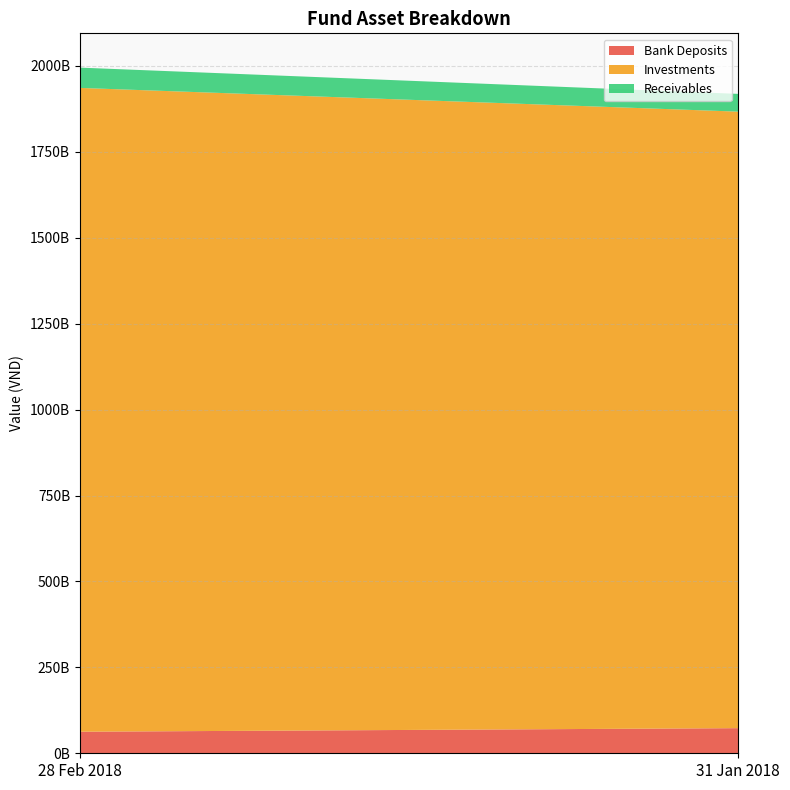

Reading left to right, list all the values displayed in this chart.

Bank Deposits: 62719181389	73094112246
Investments: 1873304259458	1793886810189
Receivables: 59034474512	51681226987